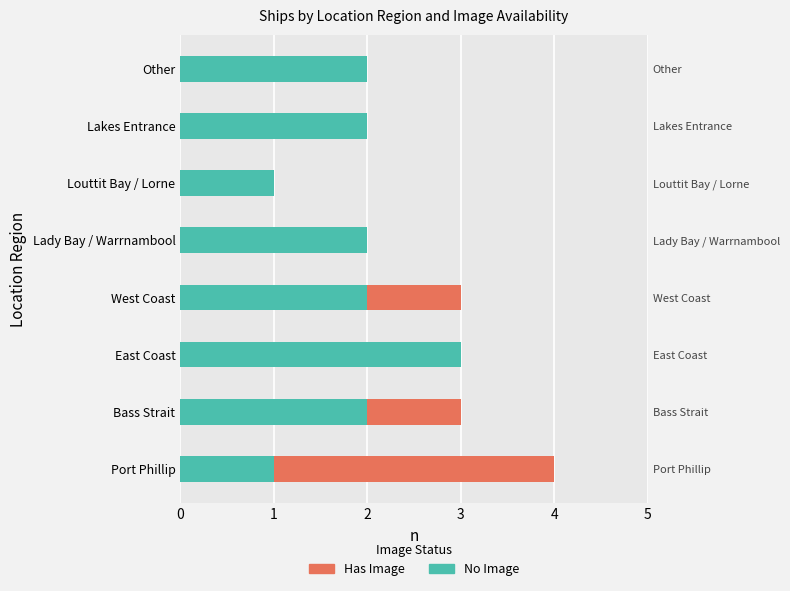

Count the Has Image values in the range 0 to 1.

7